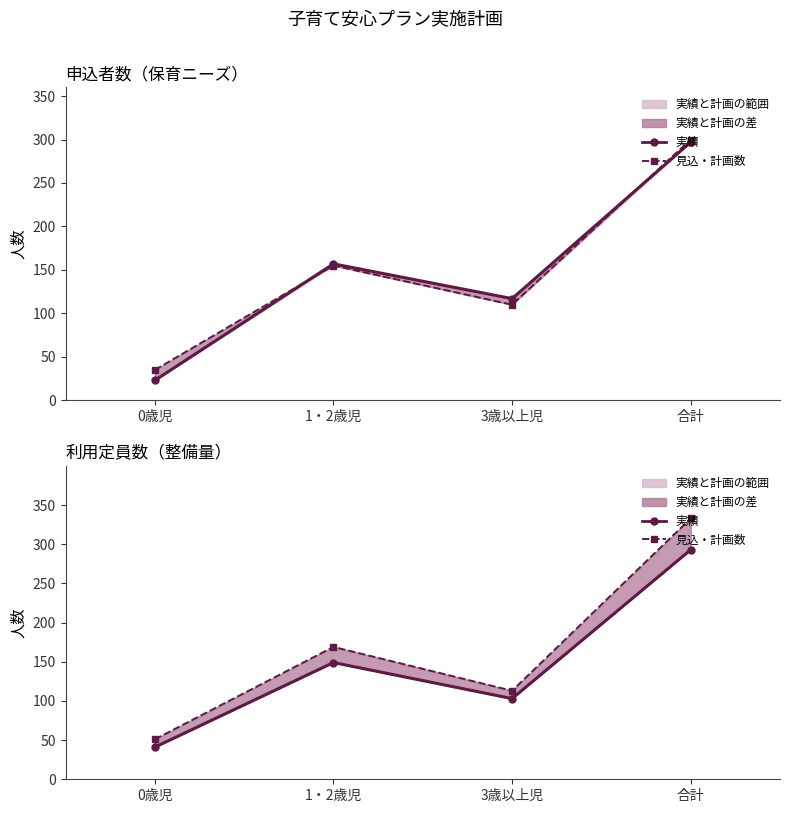

True or false: 実績 and 見込・計画数 cross at least once.

False